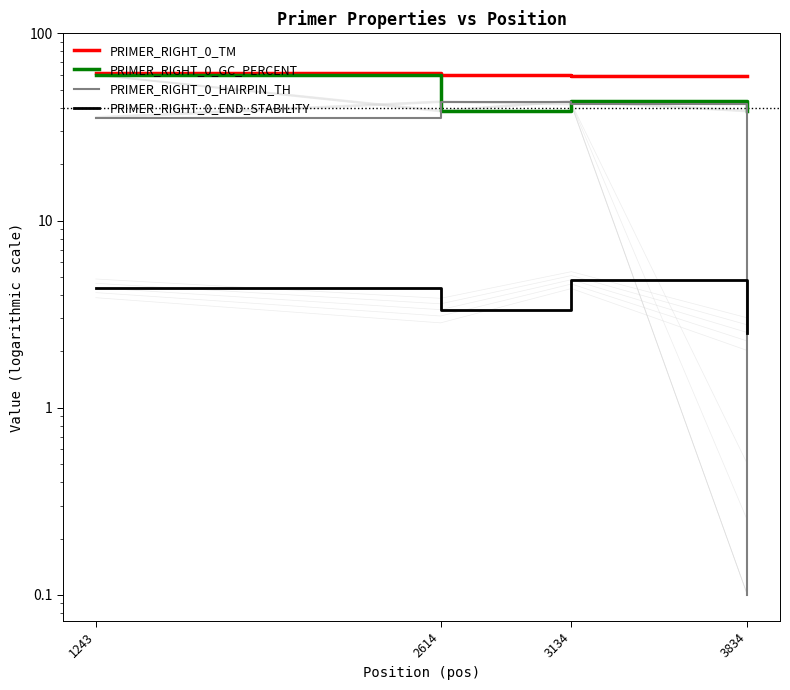

Where is PRIMER_RIGHT_0_TM nearest to the value 60?

2614